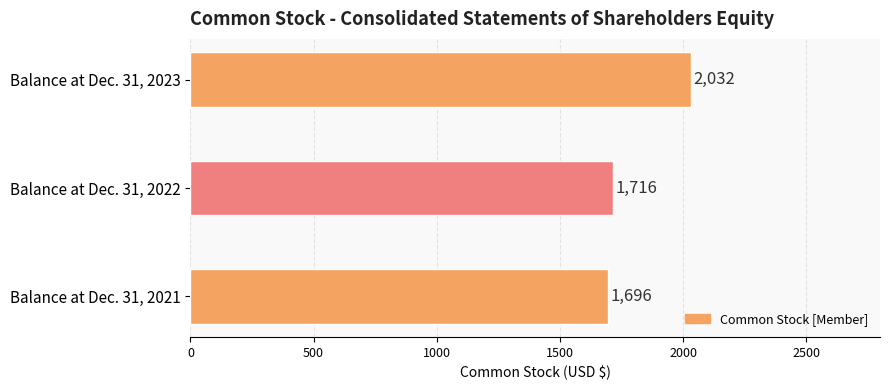

At which label is the value closest to 1864?

Balance at Dec. 31, 2022